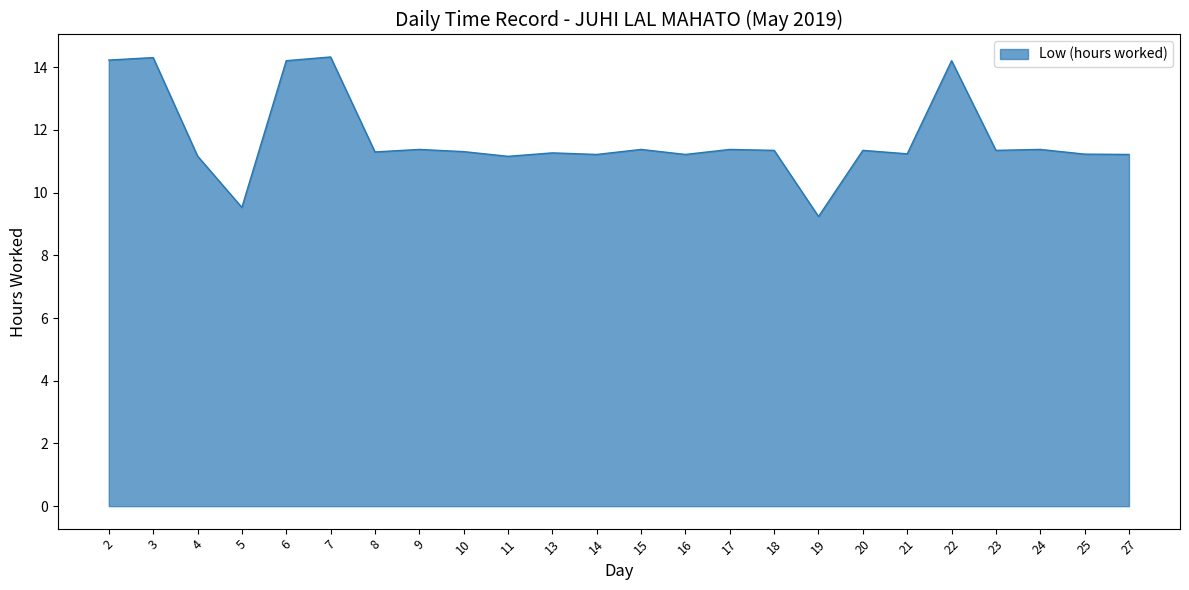

What is the maximum value shown in the chart?

14.3